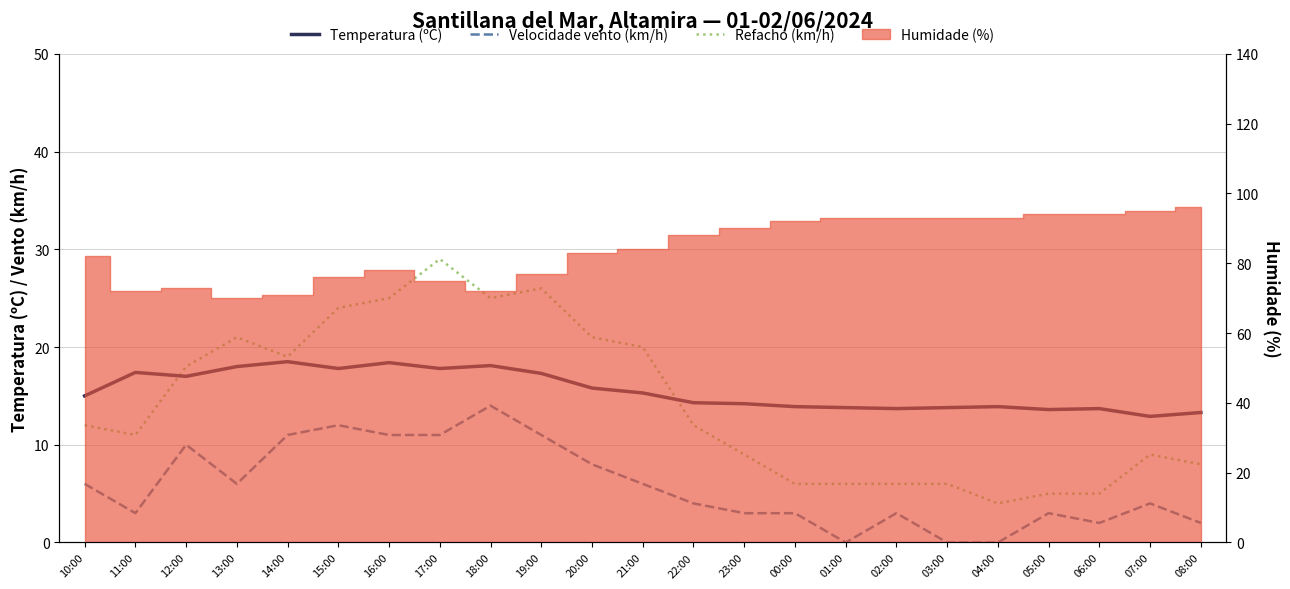

Which category has the highest value in the Temperatura (ºC) series?

14:00